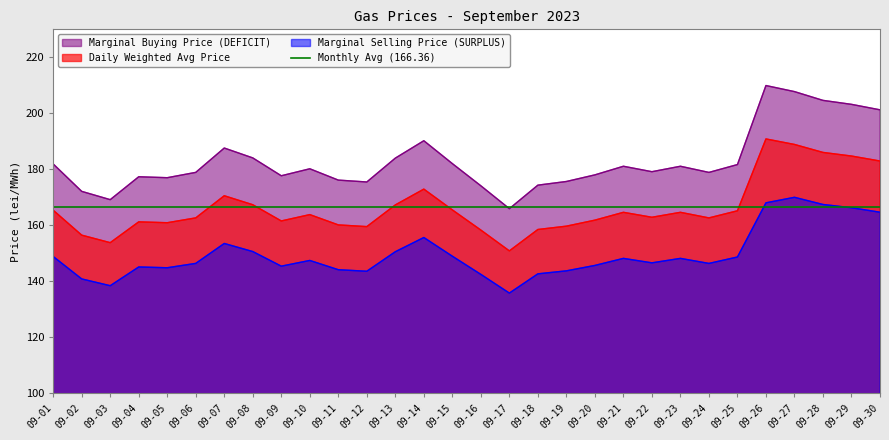

True or false: Daily Weighted Avg Price has a value of 351.7 at 09-30.

False